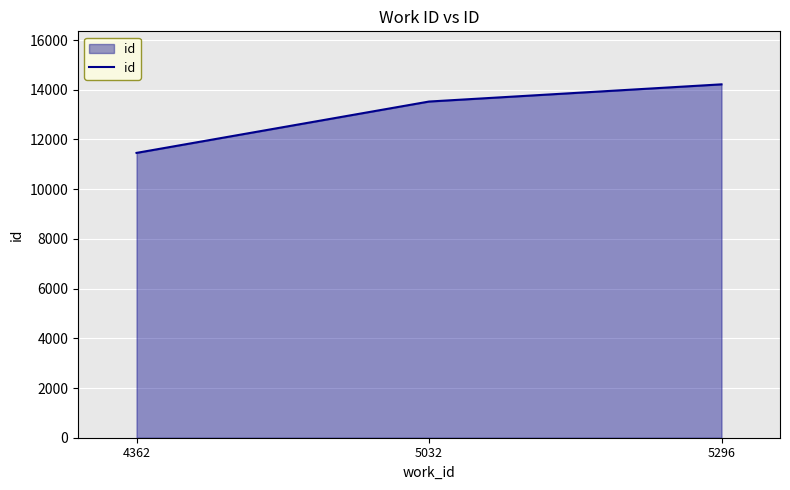

Count the number of data series in this chart.

1